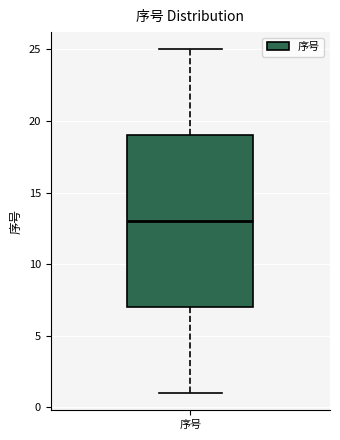

Read this box plot against the y-axis: the position of the median line, the range covered by the box, and the ends of both whiskers. The values are not printed on the chart, so give them approximately, as read against the axis.

median 13, box 7 to 19, whiskers 1 to 25